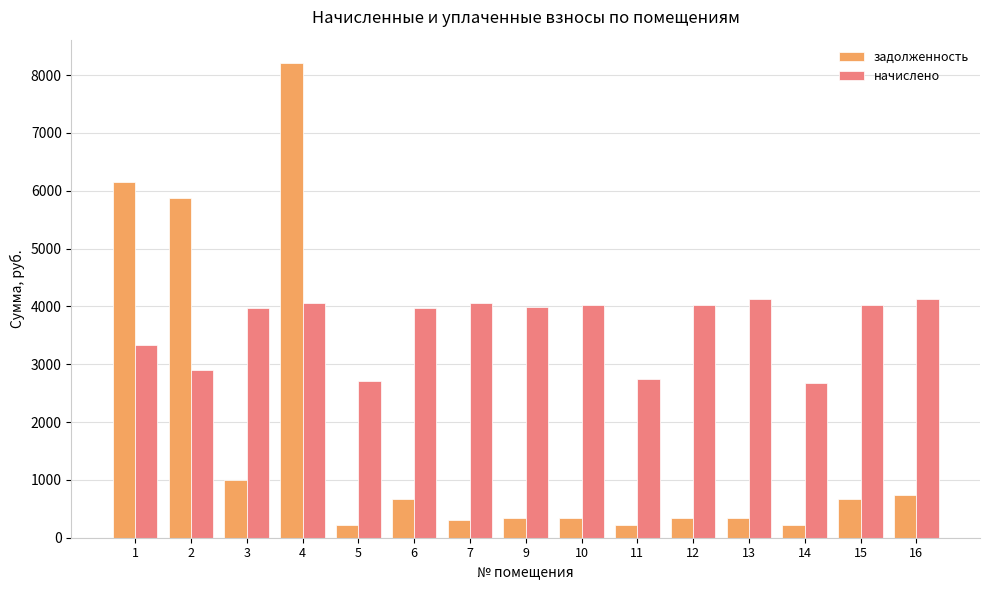

What is the greatest value displayed?

8202.7